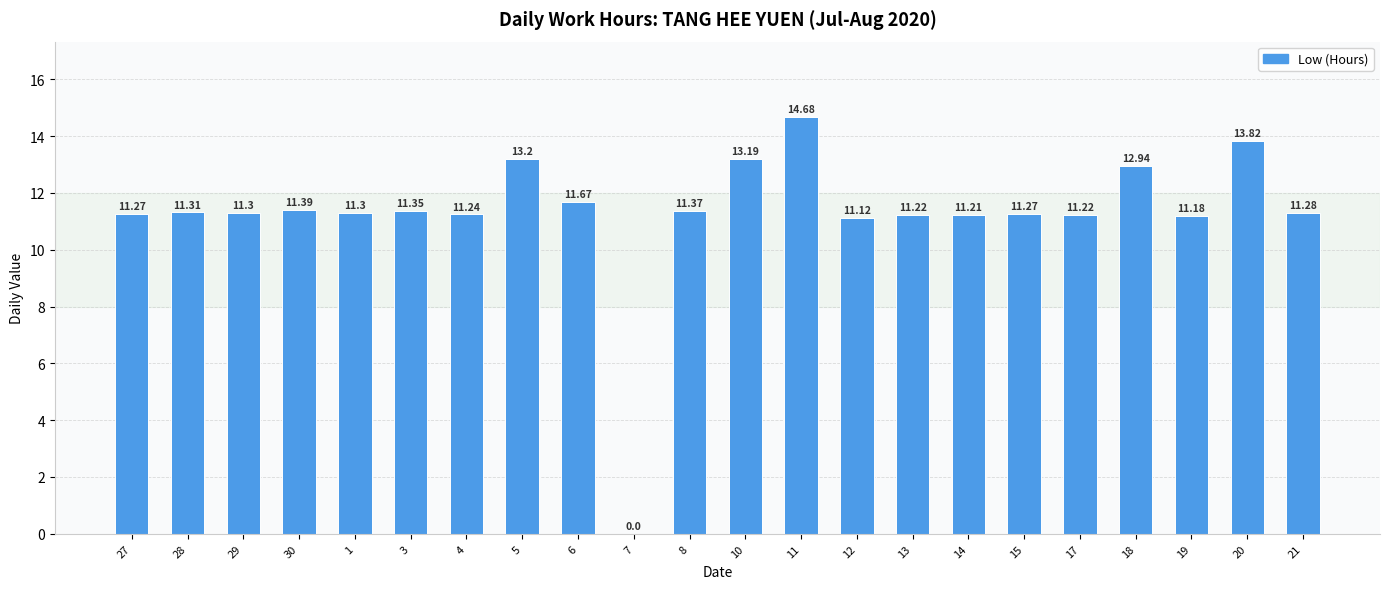

What is the change in value from 30 to 6?

+0.3